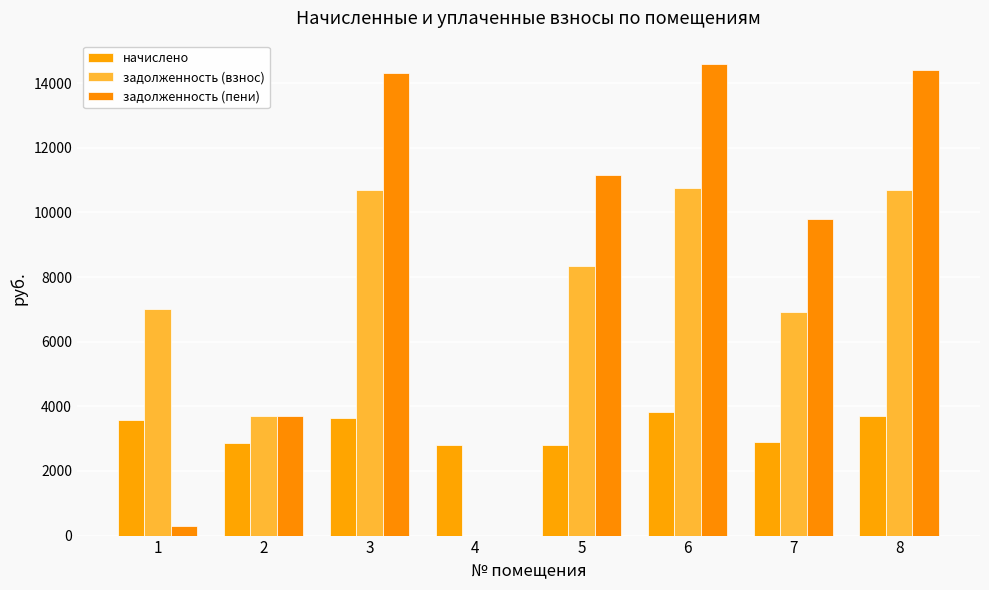

Which series has the widest spread of values?

задолженность (пени)